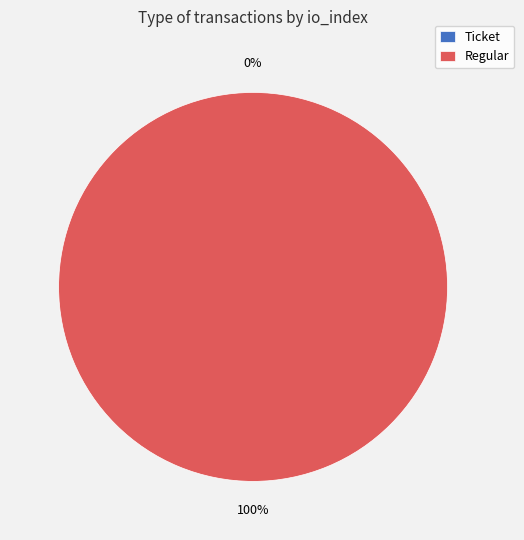

To the nearest percent, what is the combined percentage of Ticket and Regular?

100%